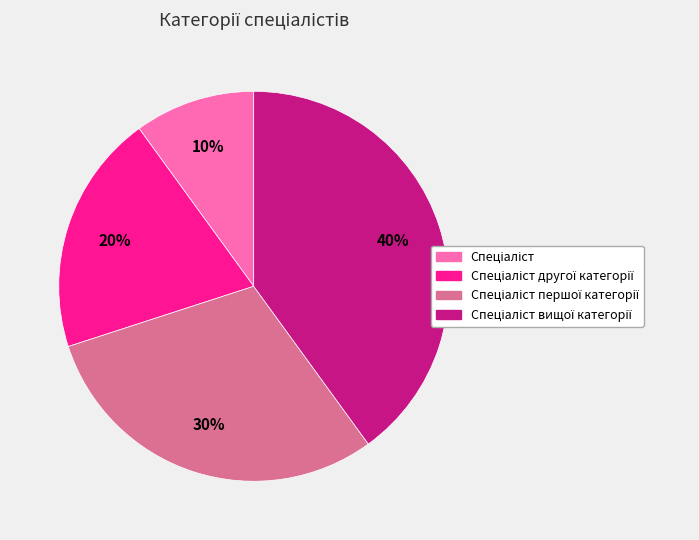

Count the number of slices in the pie.

4